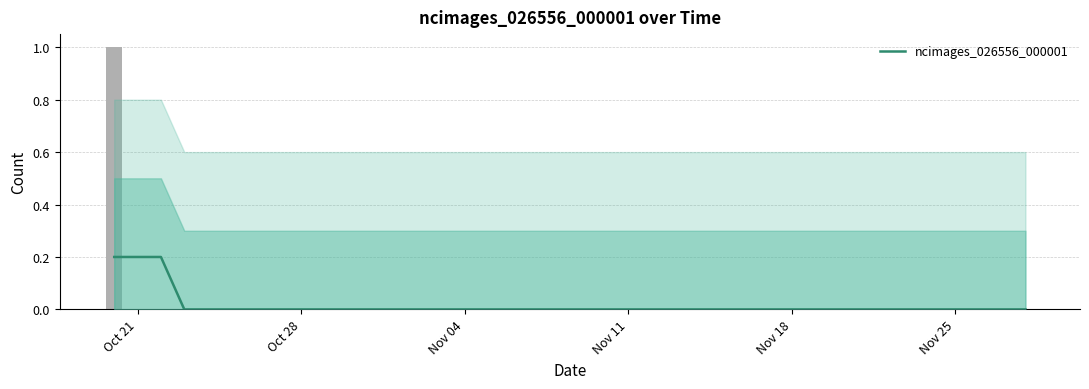

Reading left to right, transcribe all the data shown in this chart.

0.2	0.2	0.2	0.0	0.0	0.0	0.0	0.0	0.0	0.0	0.0	0.0	0.0	0.0	0.0	0.0	0.0	0.0	0.0	0.0	0.0	0.0	0.0	0.0	0.0	0.0	0.0	0.0	0.0	0.0	0.0	0.0	0.0	0.0	0.0	0.0	0.0	0.0	0.0	0.0